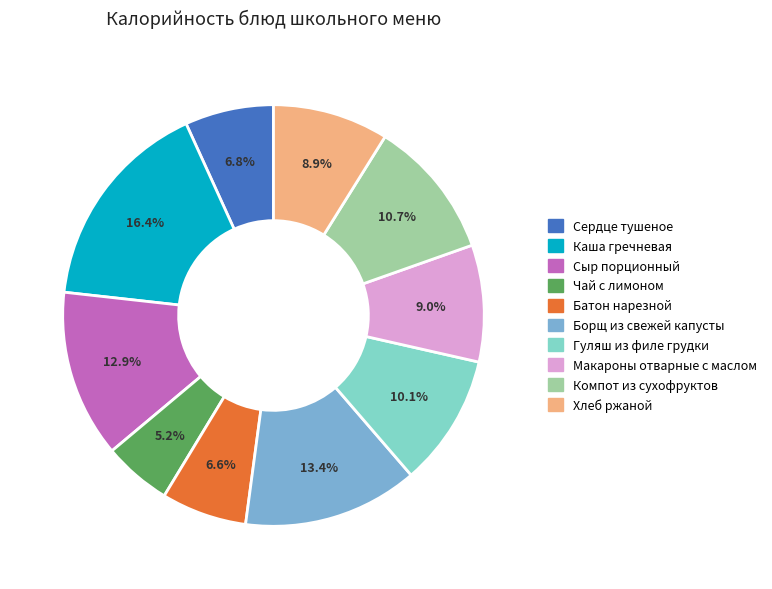

How many segments does this pie chart have?

10